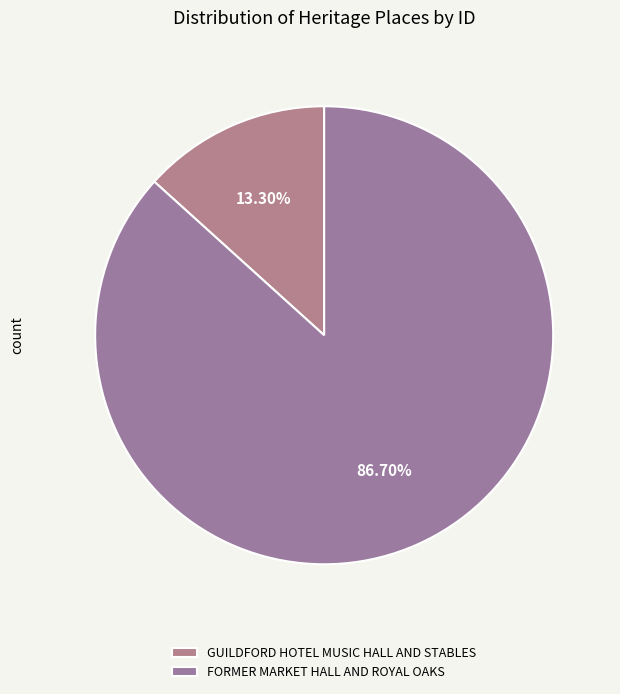

Is it true that FORMER MARKET HALL AND ROYAL OAKS is 74% of the pie?

False